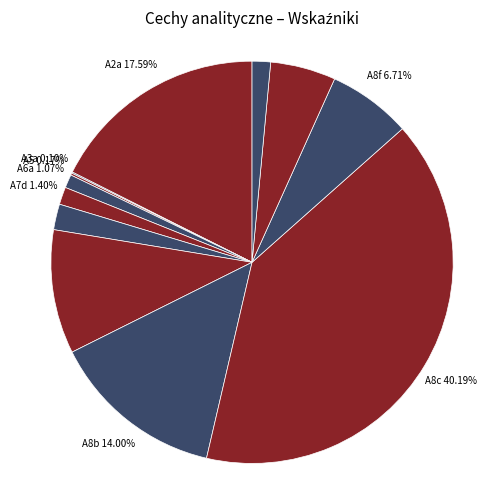

Does A8a account for over 50% of the chart?

No